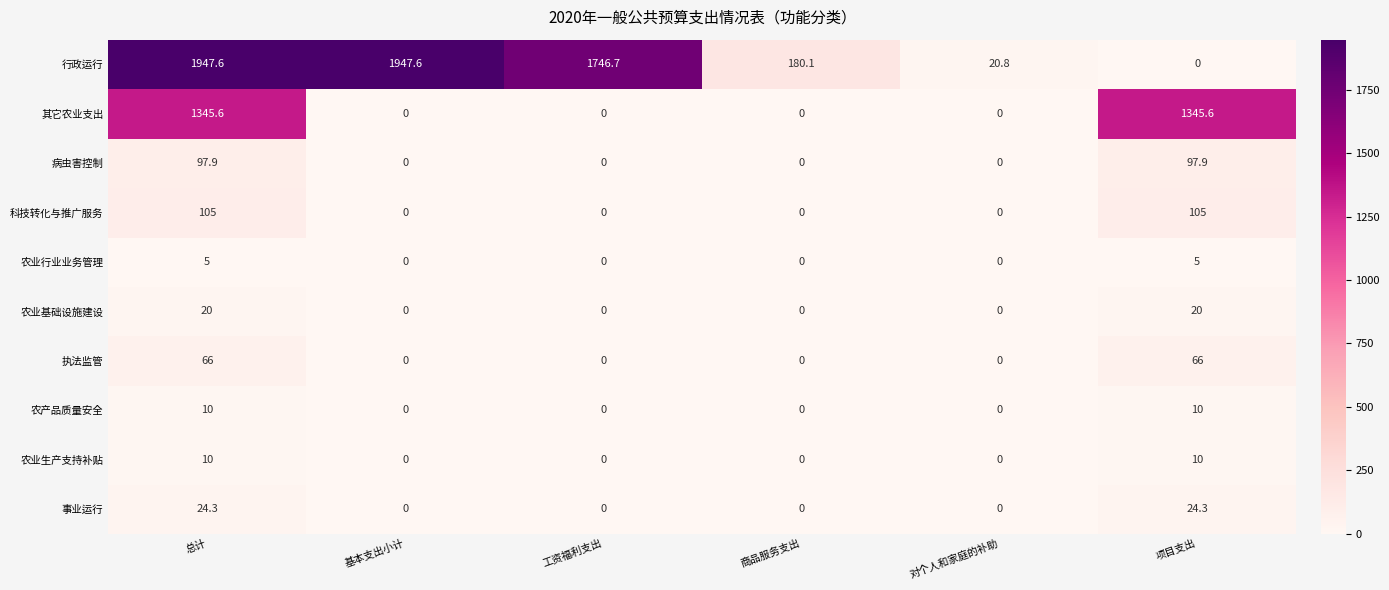

Which series changed the most between 基本支出小计 and 对个人和家庭的补助?

行政运行